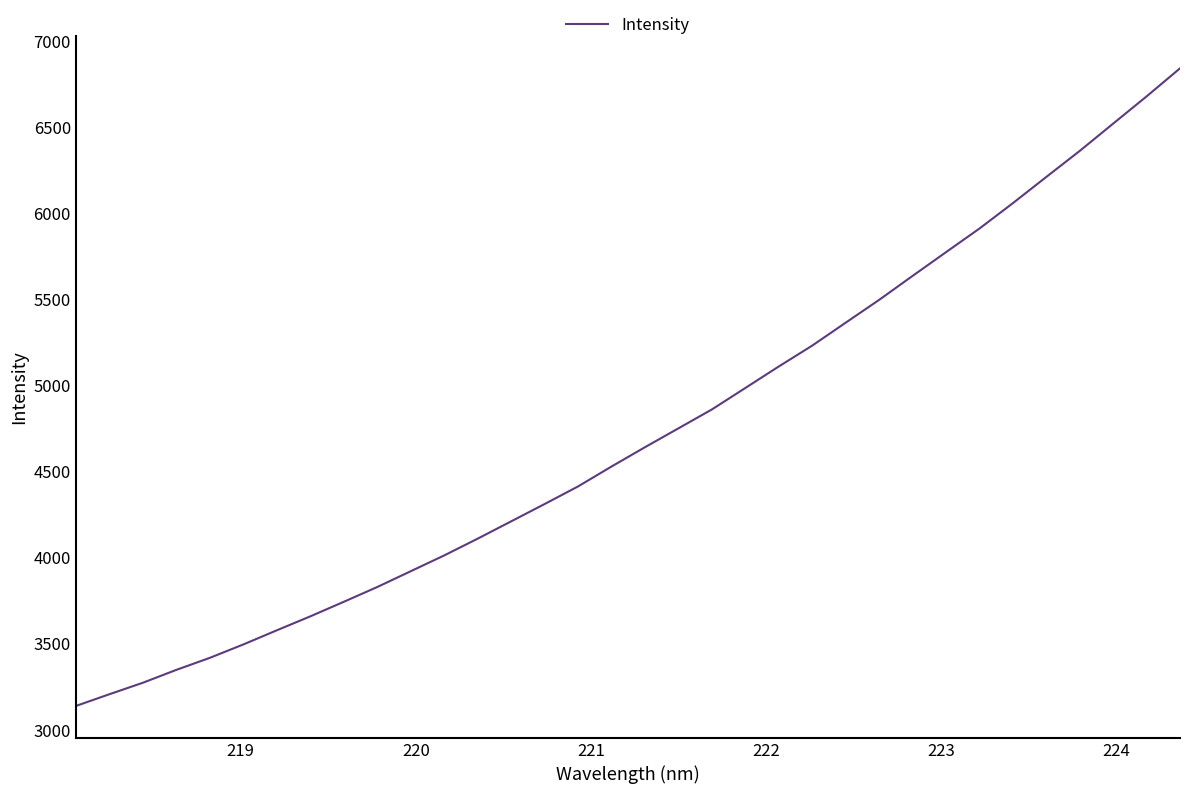

What is the difference between the maximum and minimum values?

3701.4